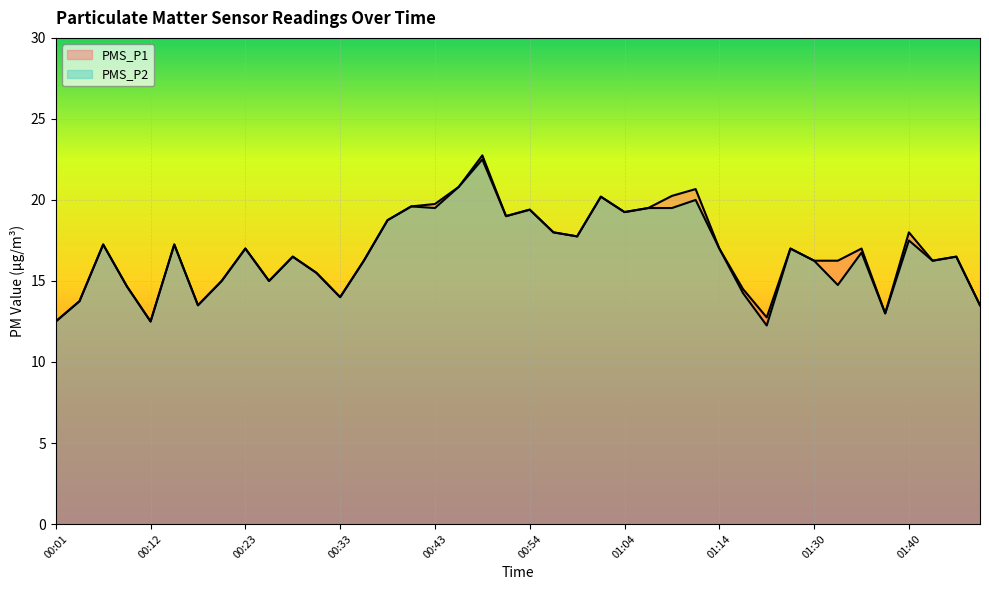

At which label does PMS_P2 reach its minimum?

01:25